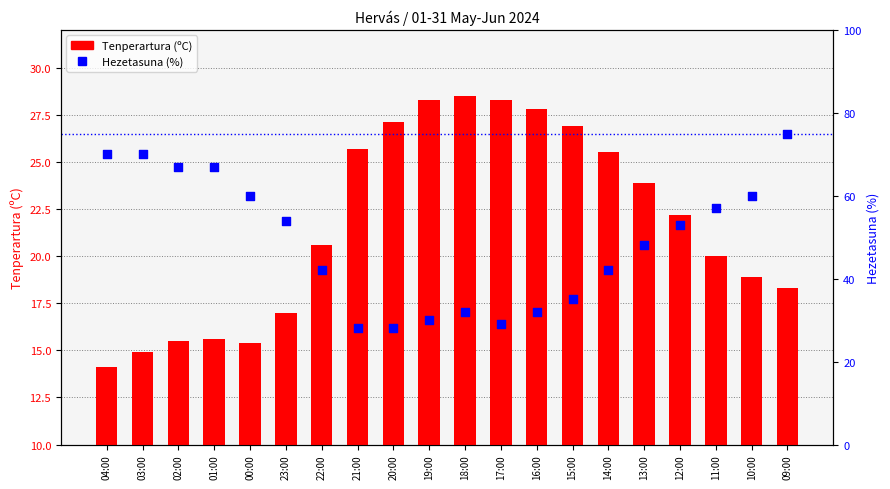

What is the total value across all series at 11:00?

77.0